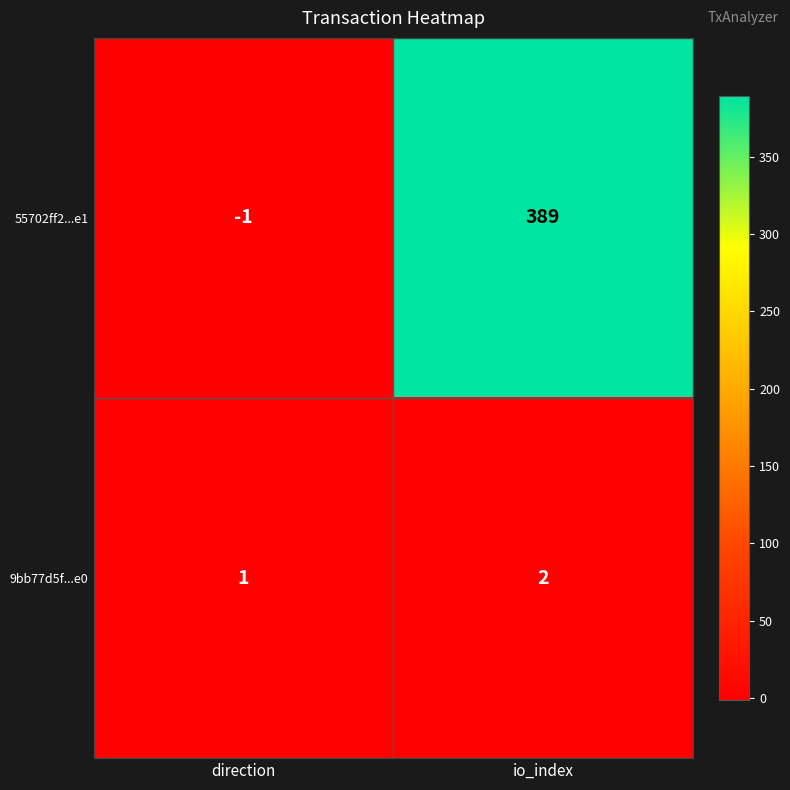

How many series are shown in this chart?

2